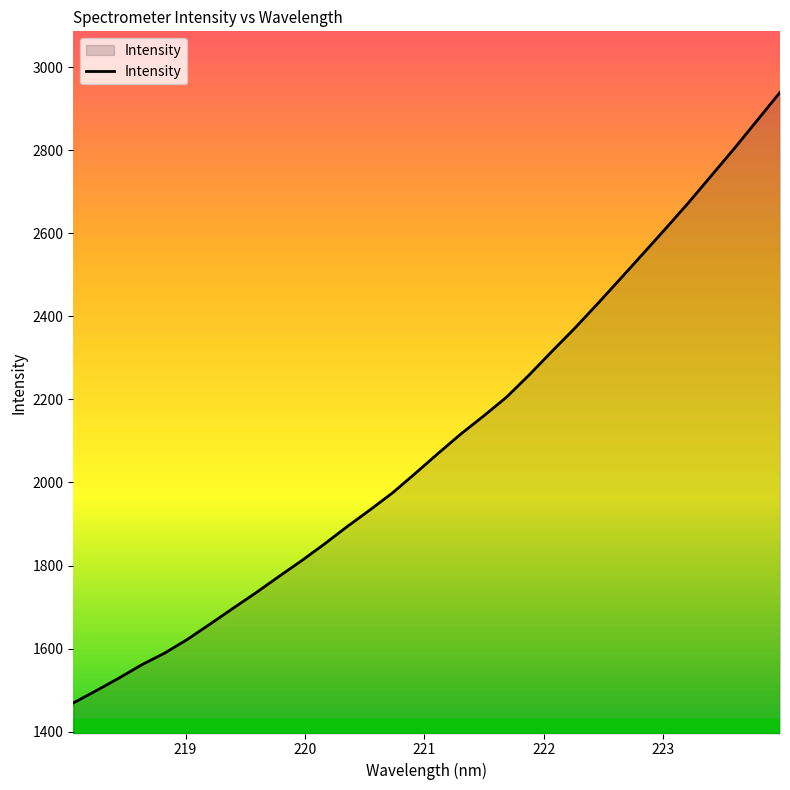

How many lines are shown in the chart?

1